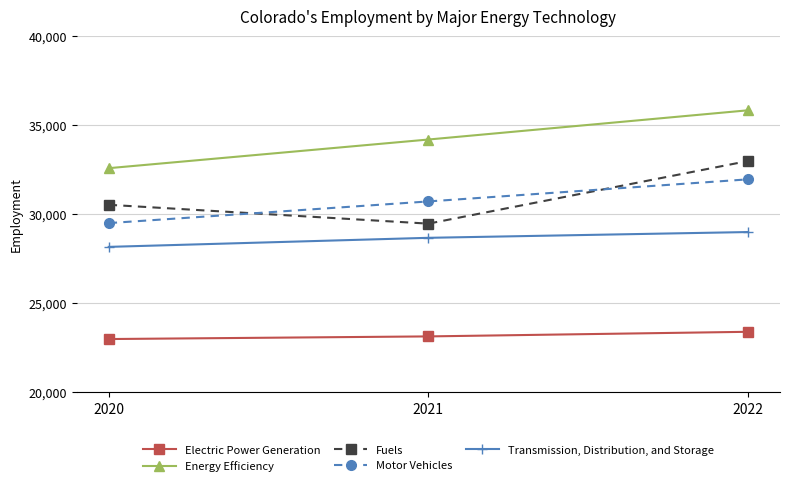

Reading left to right, list all the values displayed in this chart.

Electric Power Generation: 2020=22996	2021=23144	2022=23403
Energy Efficiency: 2020=32595	2021=34205	2022=35847
Fuels: 2020=30538	2021=29479	2022=32998
Motor Vehicles: 2020=29509	2021=30727	2022=31968
Transmission, Distribution, and Storage: 2020=28174	2021=28683	2022=29007